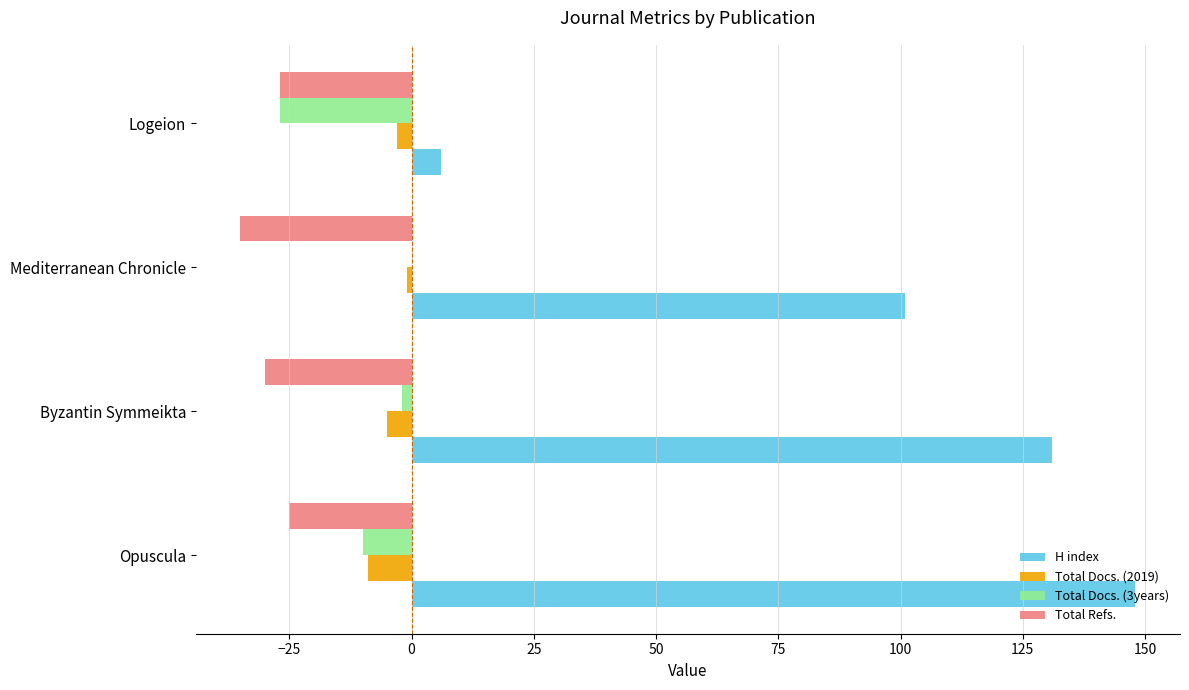

Which series changed the most between Byzantin Symmeikta and Mediterranean Chronicle?

H index